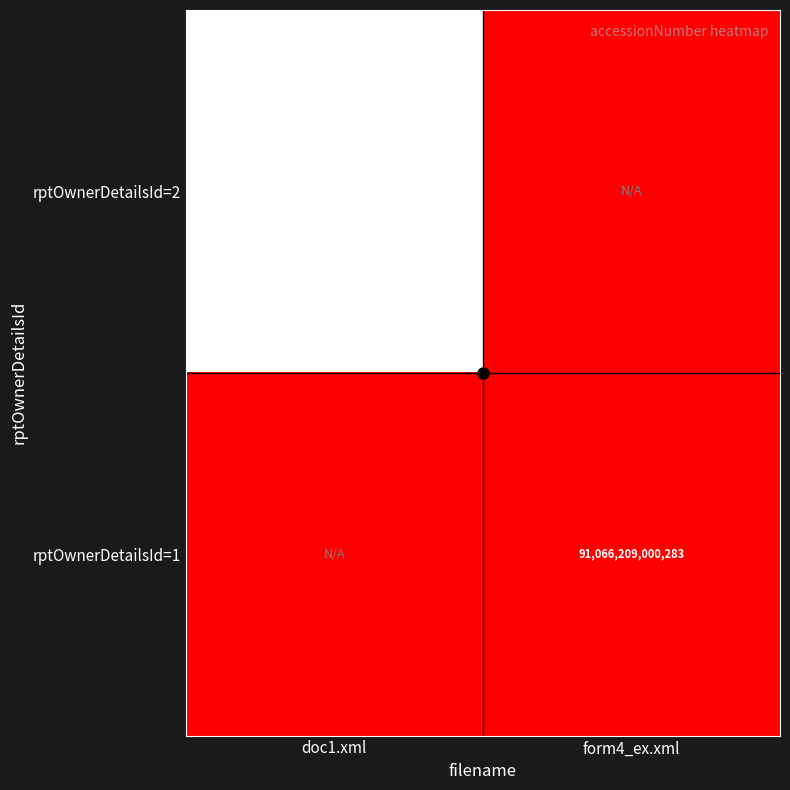

The value of rptOwnerDetailsId=1 at form4_ex.xml is 91066209000283. True or false?

True